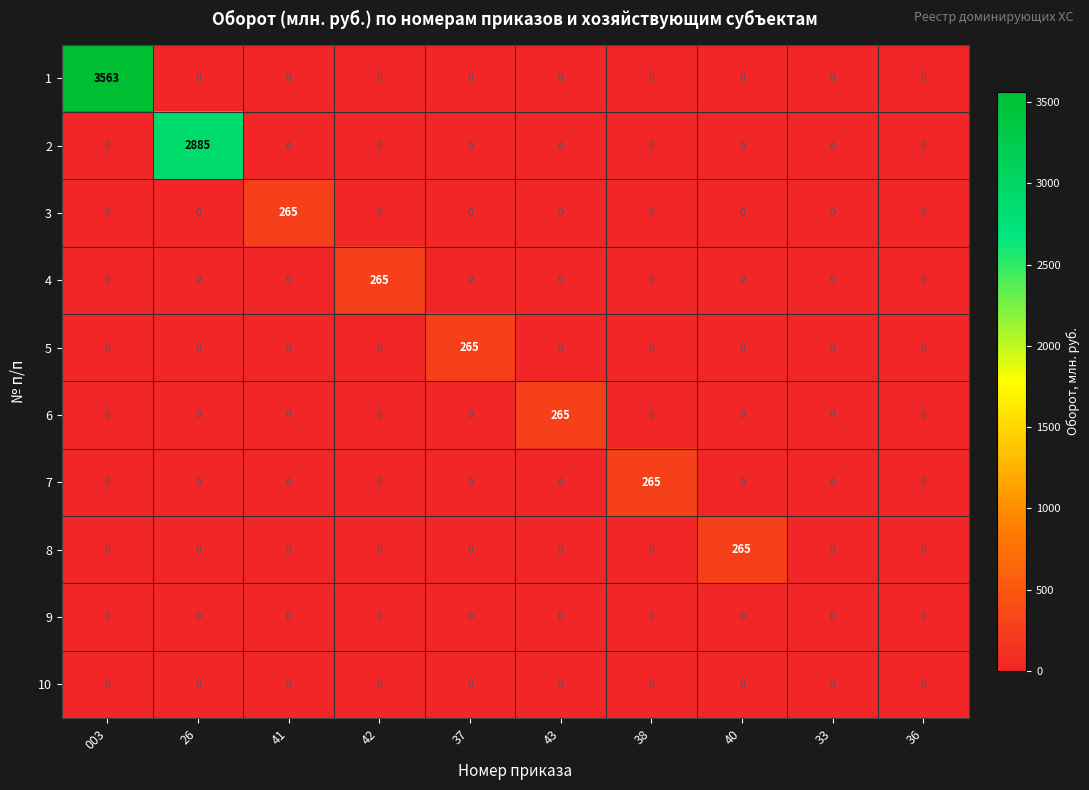

What is the highest value of the 4 series?

265